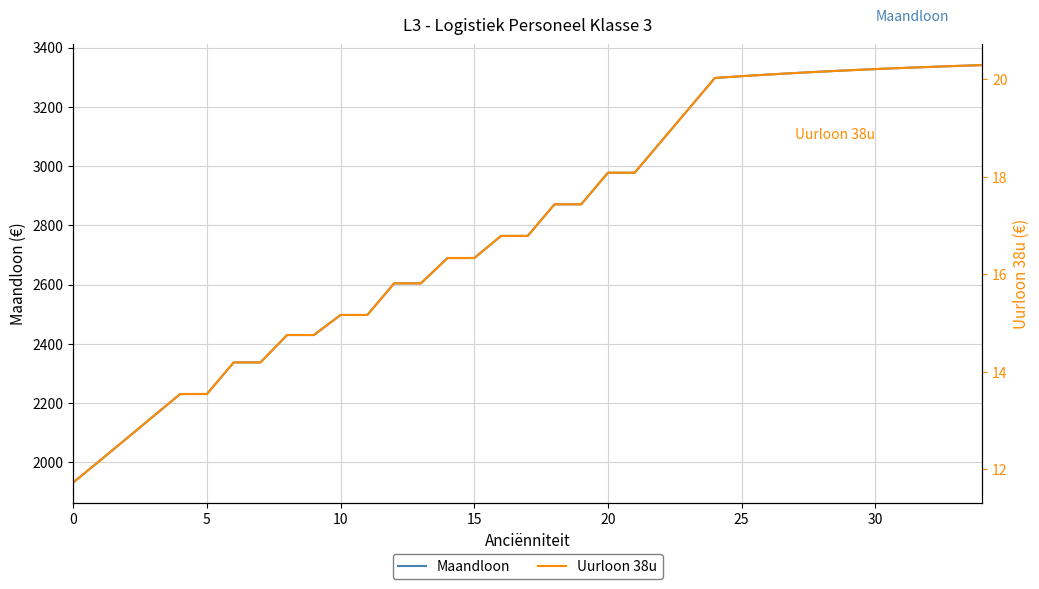

What is the total value across all series at 22?

3102.9